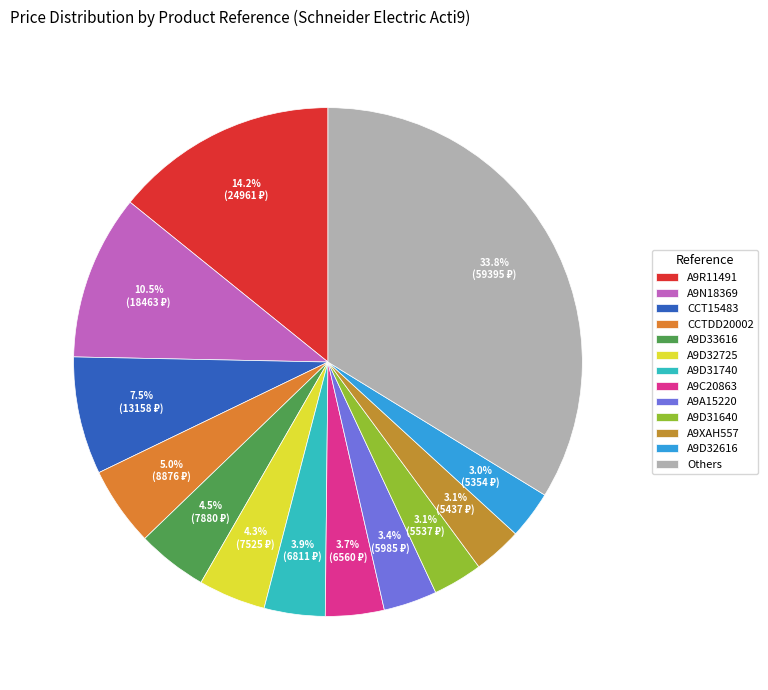

Is there any slice that represents more than half of the pie?

No